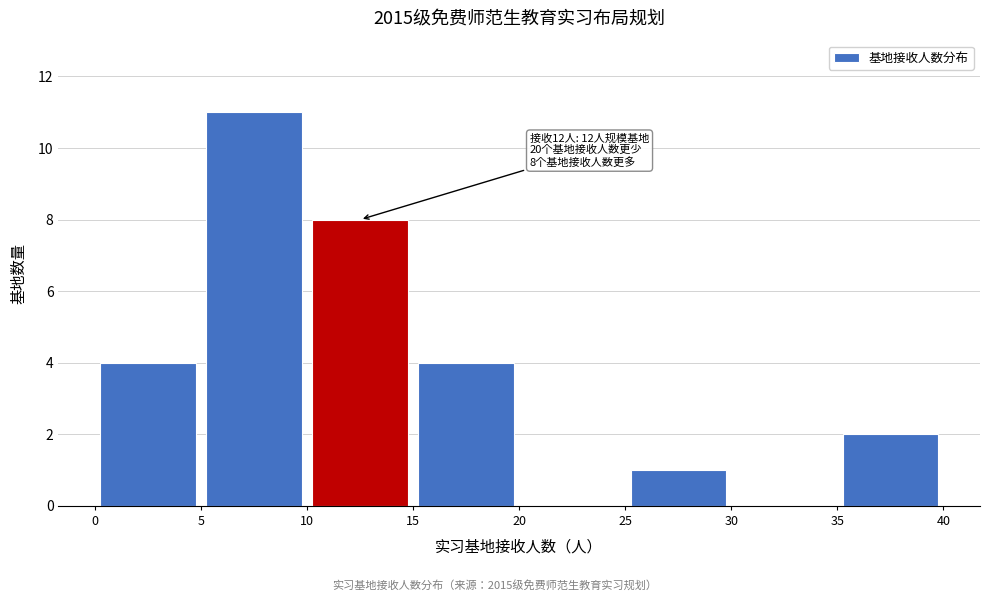

Which range on the x-axis has the tallest bar?

5 to 10